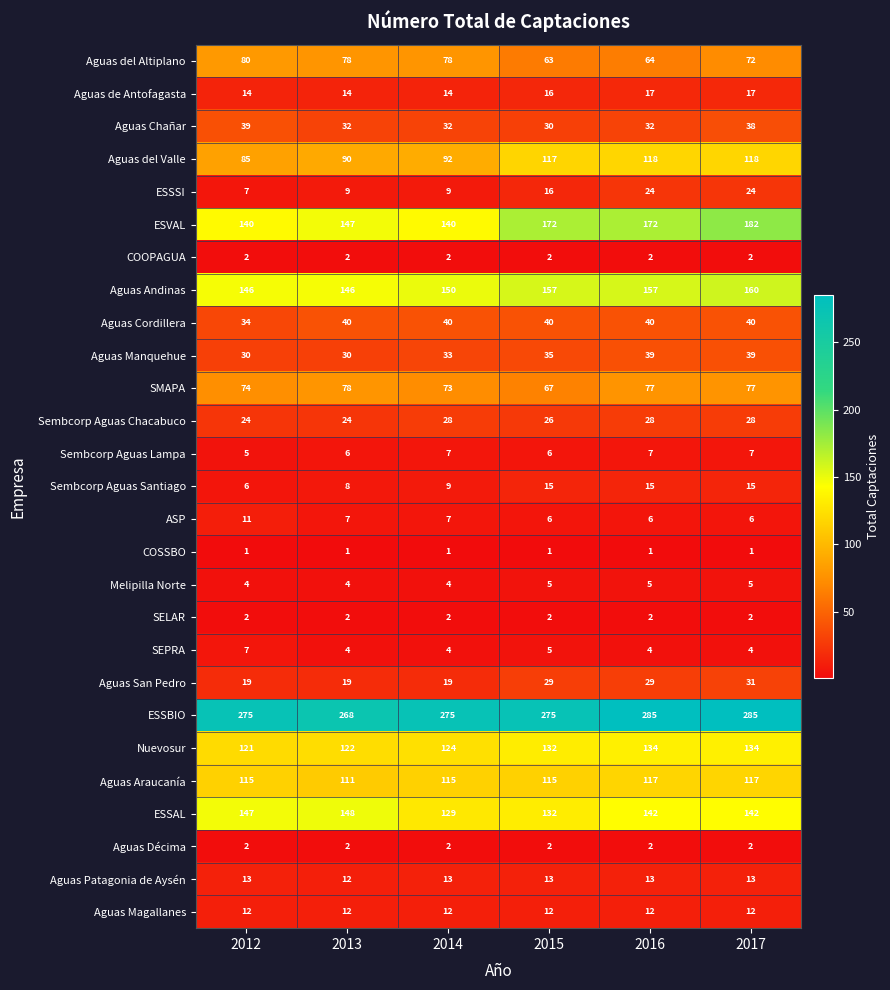

How many distinct data groups are displayed?

27